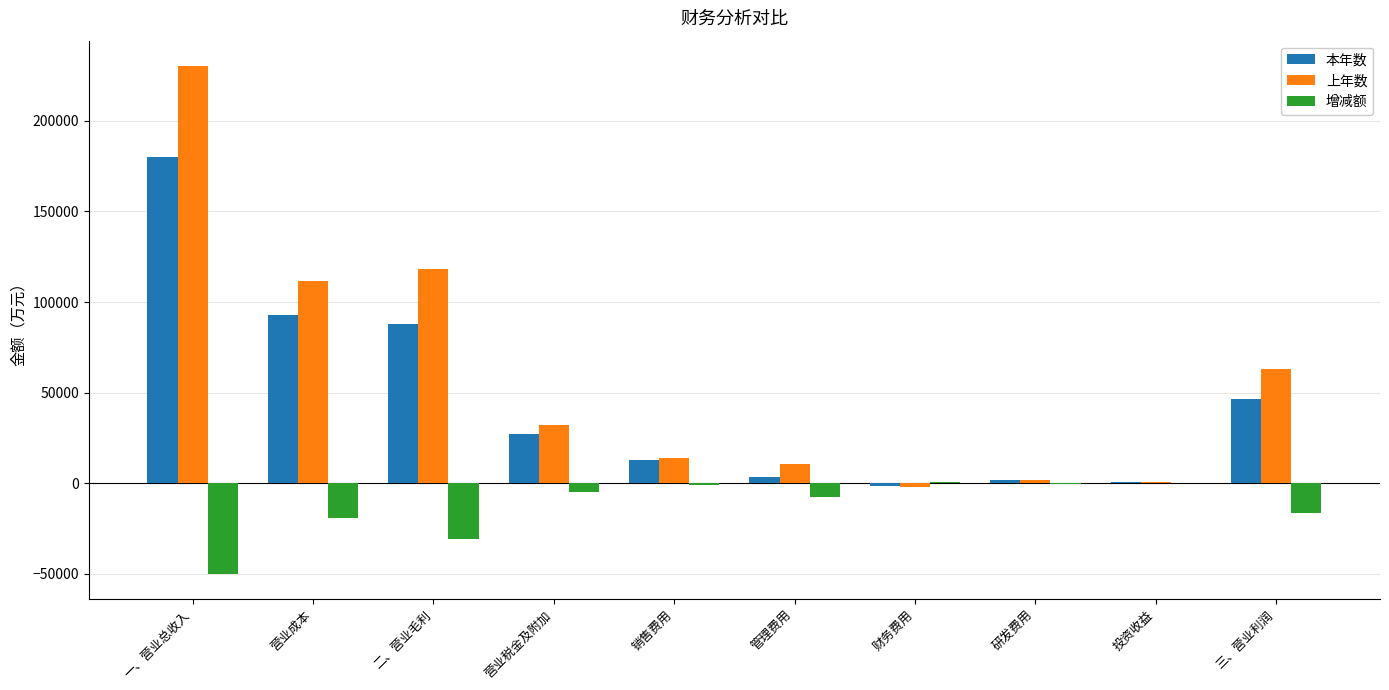

Which category has the highest value across all series?

一、营业总收入